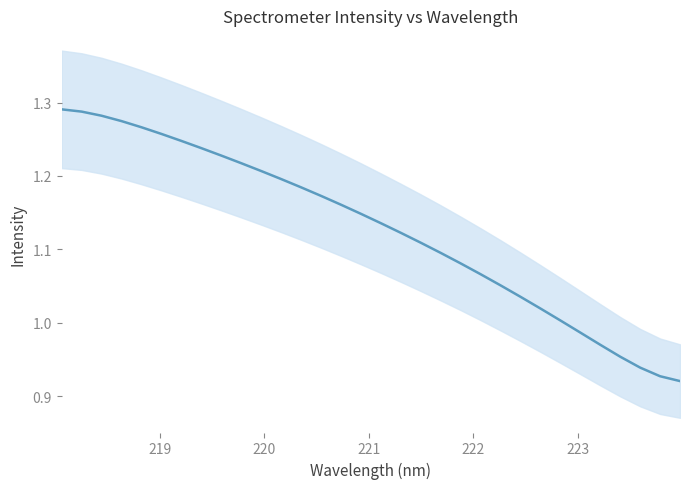

Is it true that the value at 219 is 1.3?

True